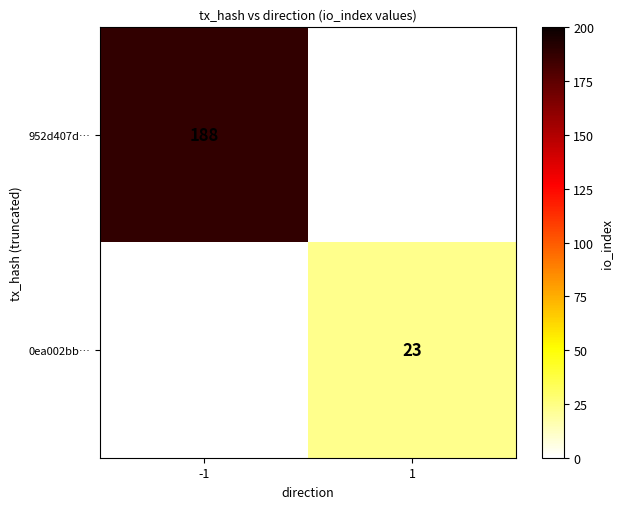

Is the value of 952d407d… at -1 greater than the value of 0ea002bb… at 1?

Yes